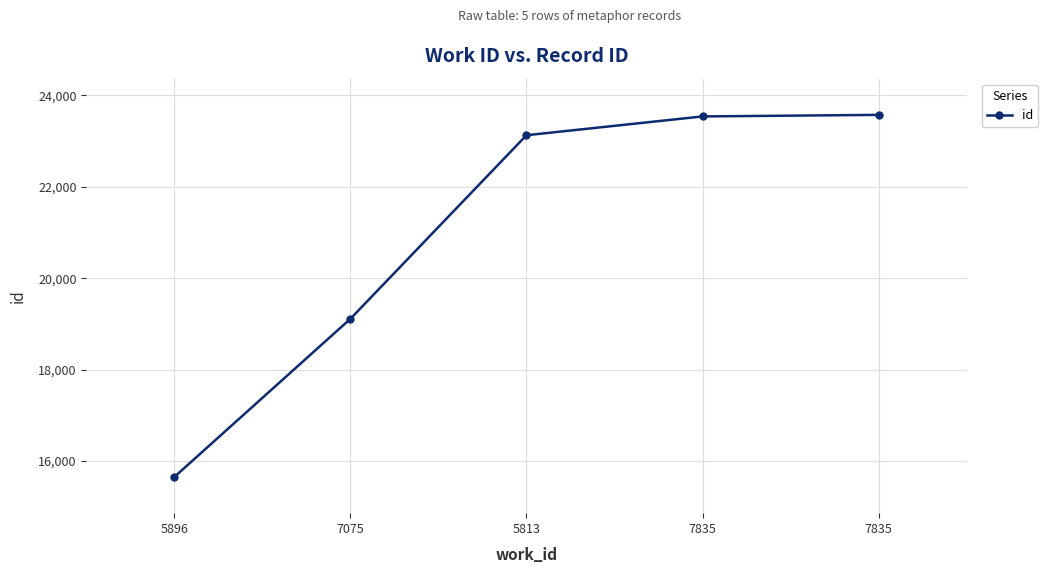

What is the difference between the maximum and second lowest values?

4461